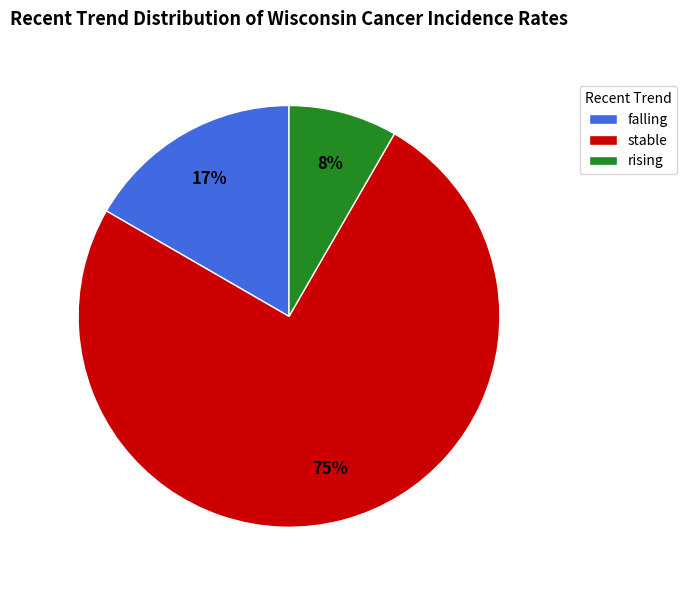

Between rising and falling, which is larger?

falling